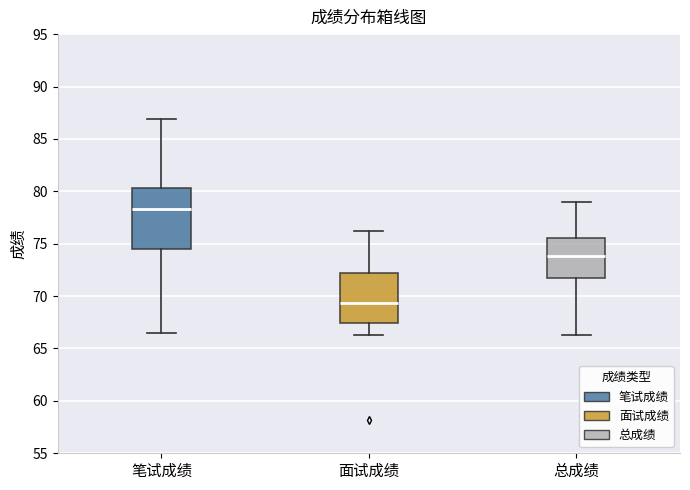

Reading left to right, transcribe this box plot: for each box, give where its median line is, the range the box spans, and where its two whiskers end, as read against the y-axis. The values are not printed on the chart, so give them approximately, as read against the axis.

笔试成绩: median 78.5, box 74.5 to 80.5, whiskers 66.5 to 87.0
面试成绩: median 69.5, box 67.5 to 72.0, whiskers 66.5 to 76.0
总成绩: median 74.0, box 71.5 to 75.5, whiskers 66.5 to 79.0